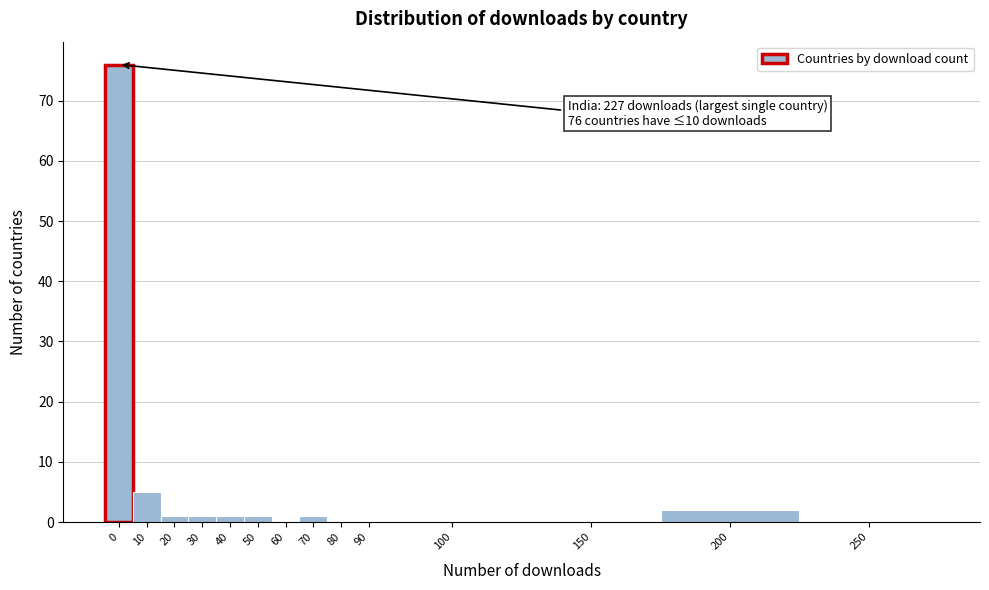

Reading left to right, transcribe all the data shown in this chart.

0=76	10=5	20=1	30=1	40=1	50=1	60=0	70=1	80=0	90=0	100=0	150=0	200=2	250=0